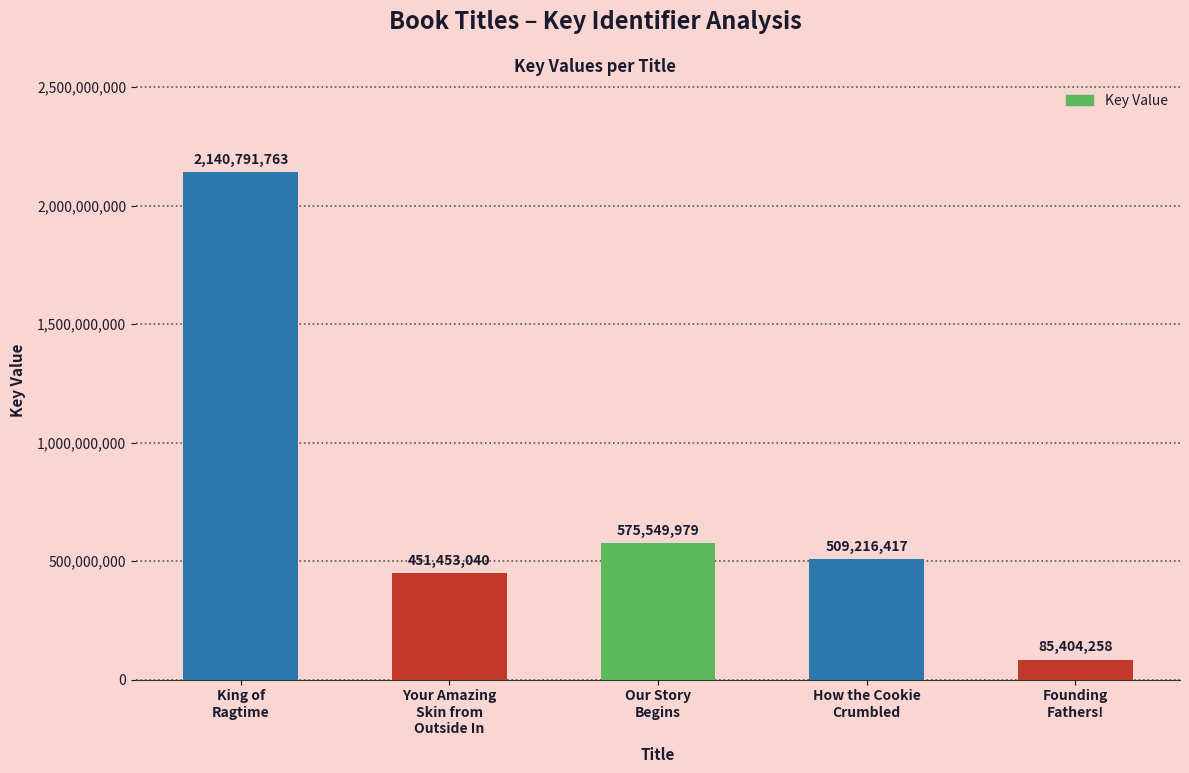

Reading left to right, what are all the values shown in this chart?

King of
Ragtime=2140791763	Your Amazing
Skin from
Outside In=451453040	Our Story
Begins=575549979	How the Cookie
Crumbled=509216417	Founding
Fathers!=85404258